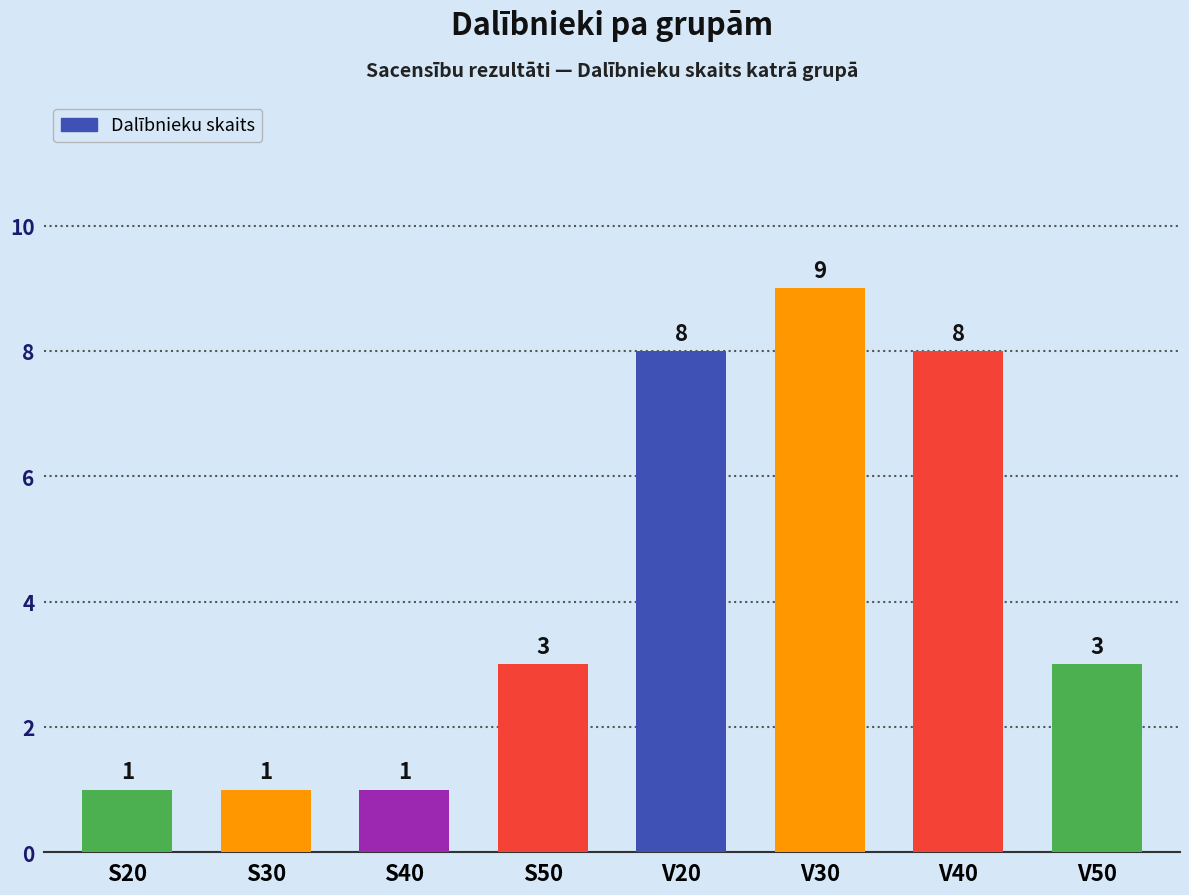

Which category has the highest value across all series?

V30